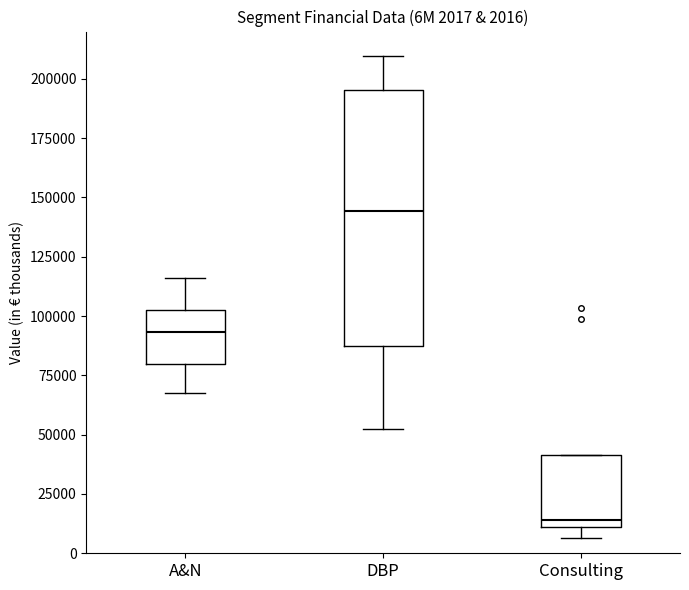

Which box's median line is the lowest?

Consulting